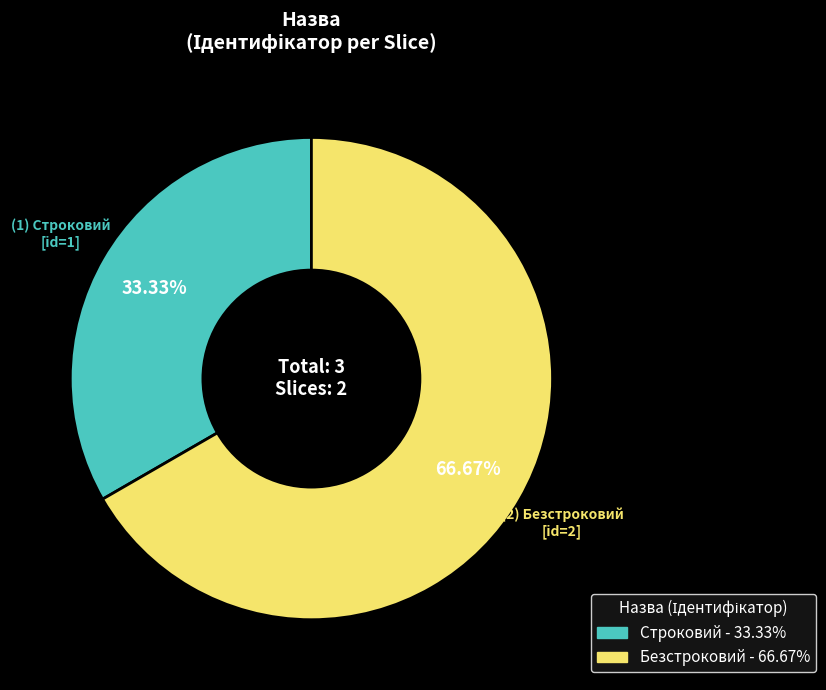

What is the smallest slice in the pie chart?

Строковий